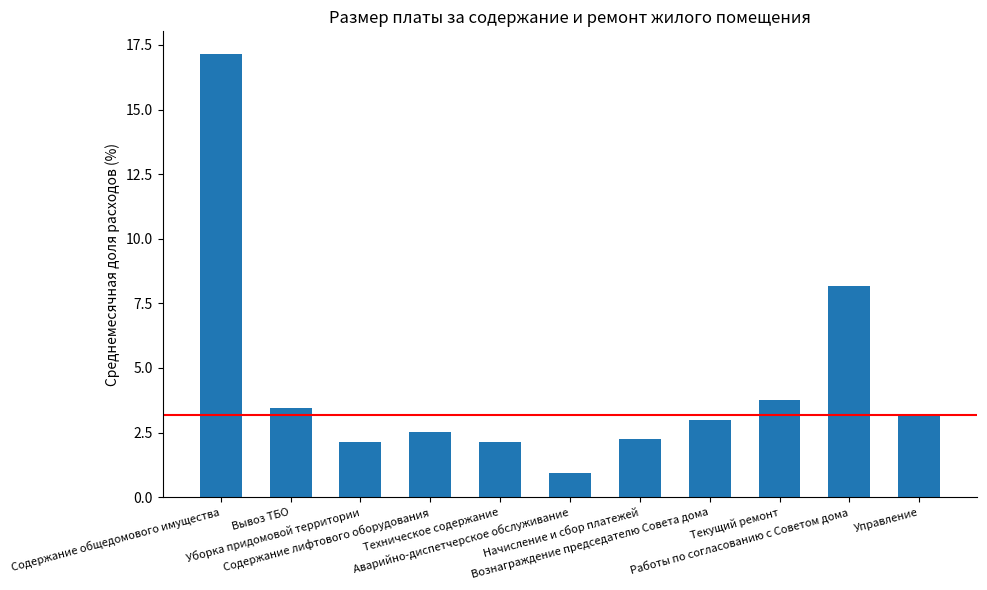

What is the difference between the maximum and minimum values?

16.2